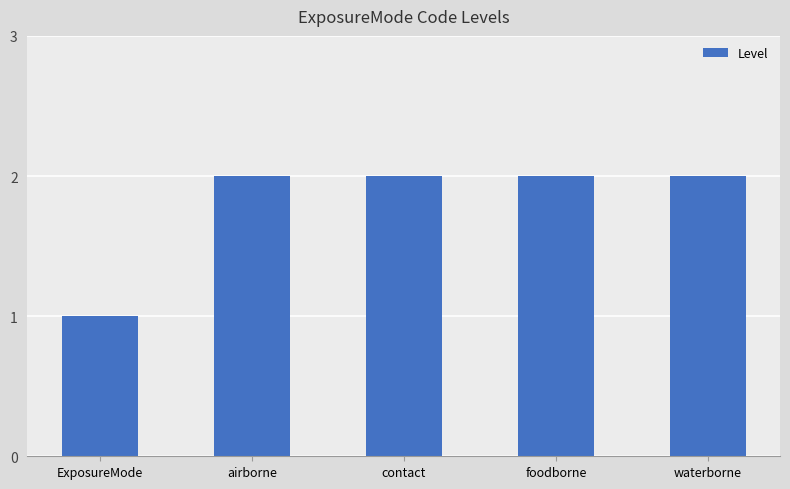

Is it true that the value at airborne is 1?

False